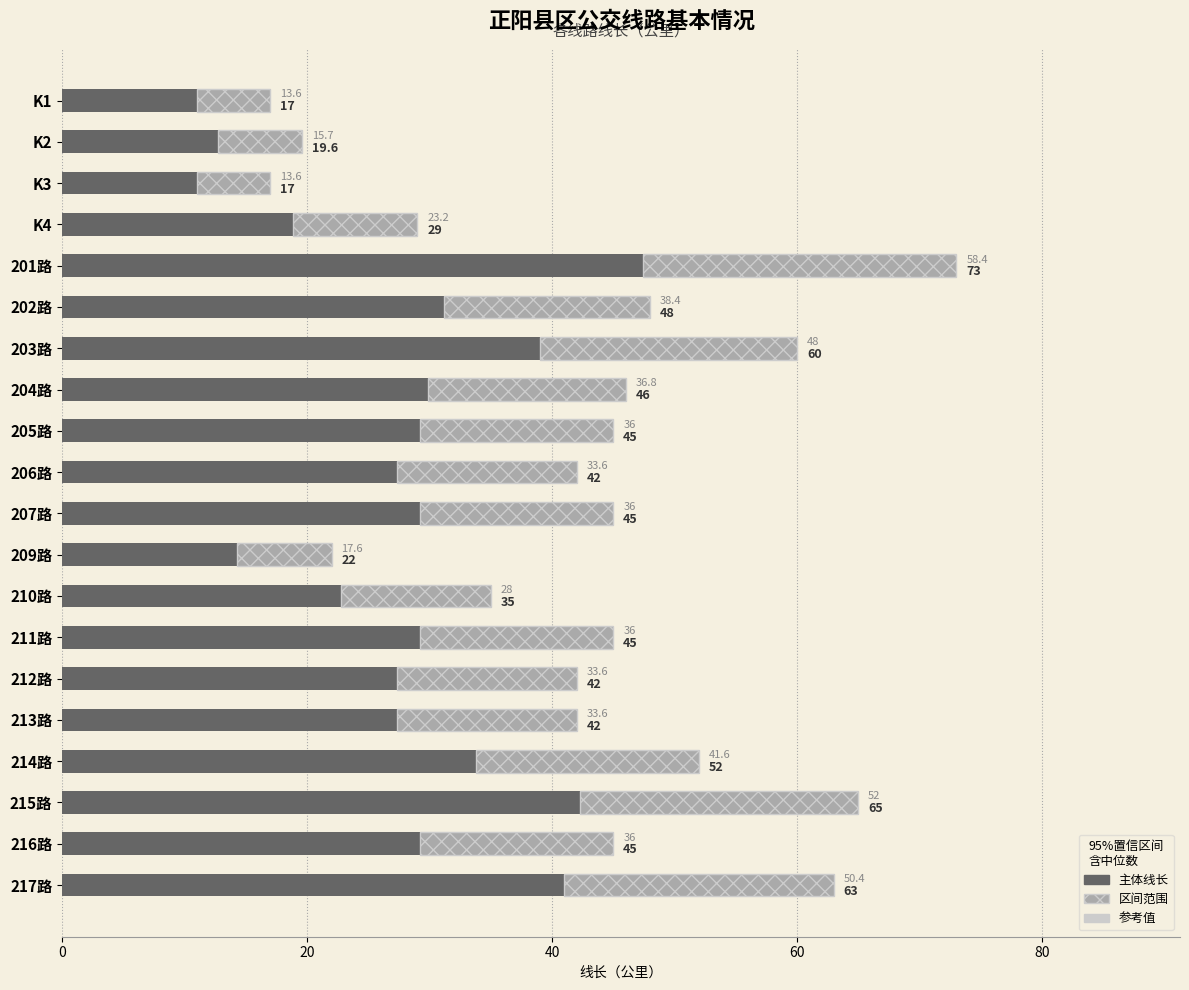

Is it true that 参考值 equals 13.6 at 204路?

False